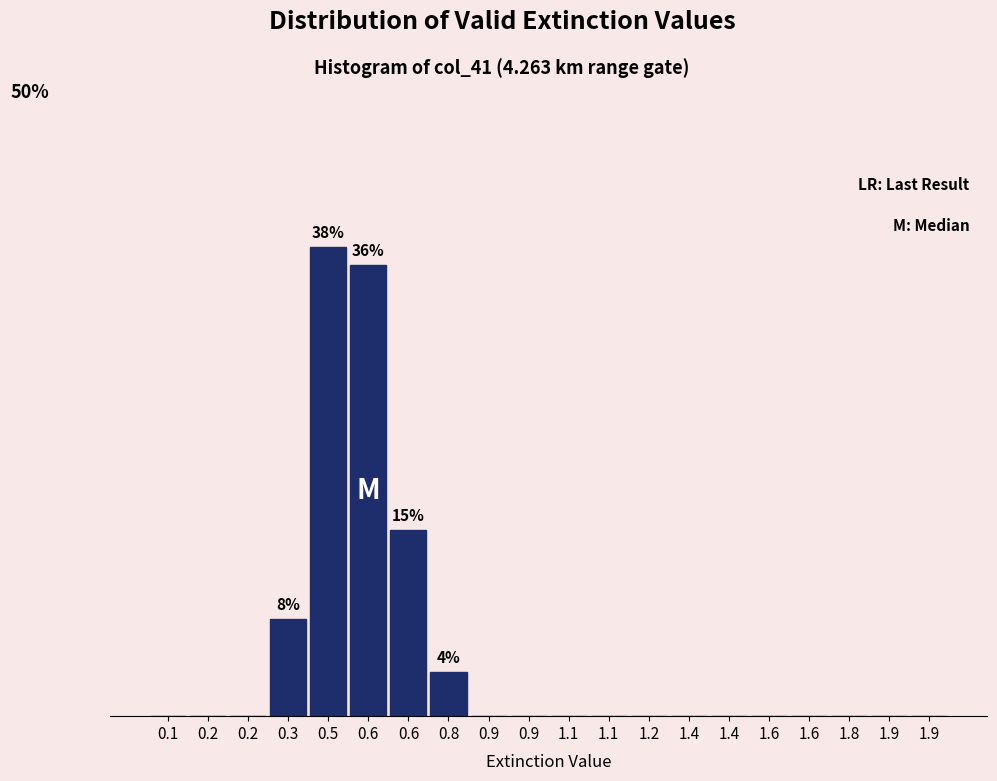

Are the bars horizontal?

No